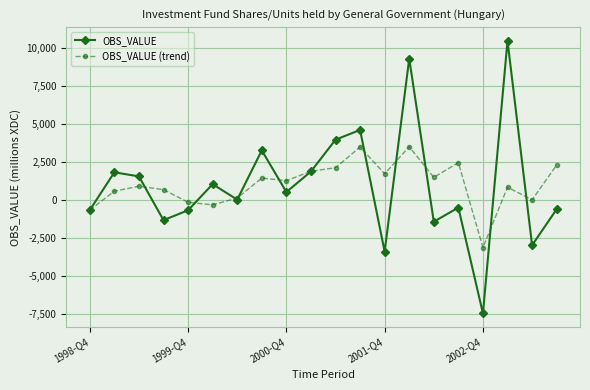

What is the highest value of the OBS_VALUE (trend) series?

3483.7